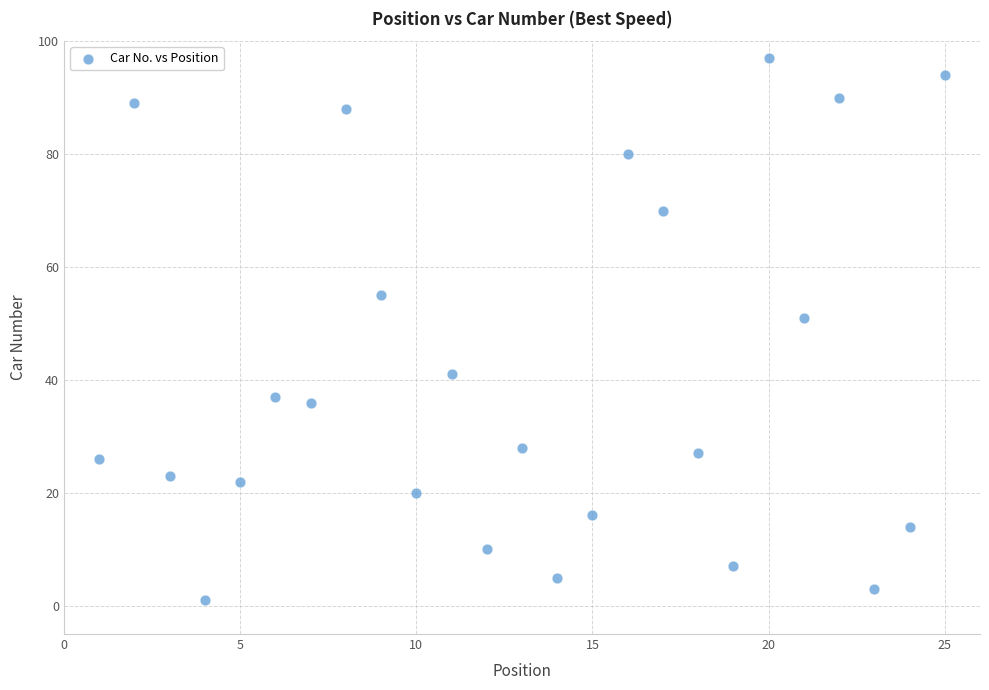

What is the range of X values (max minus min)?

24